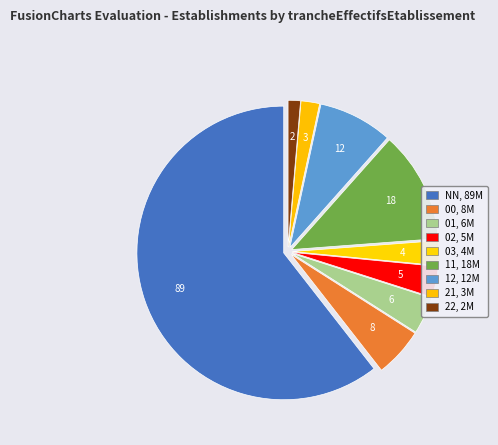

Count the number of slices in the pie.

9